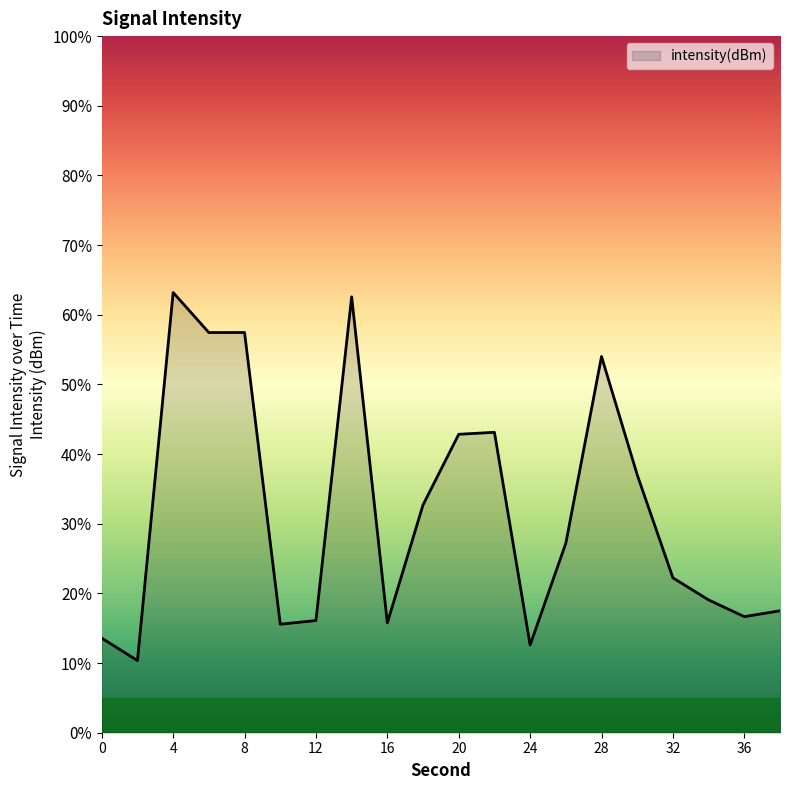

What is the smallest value displayed?

10.4